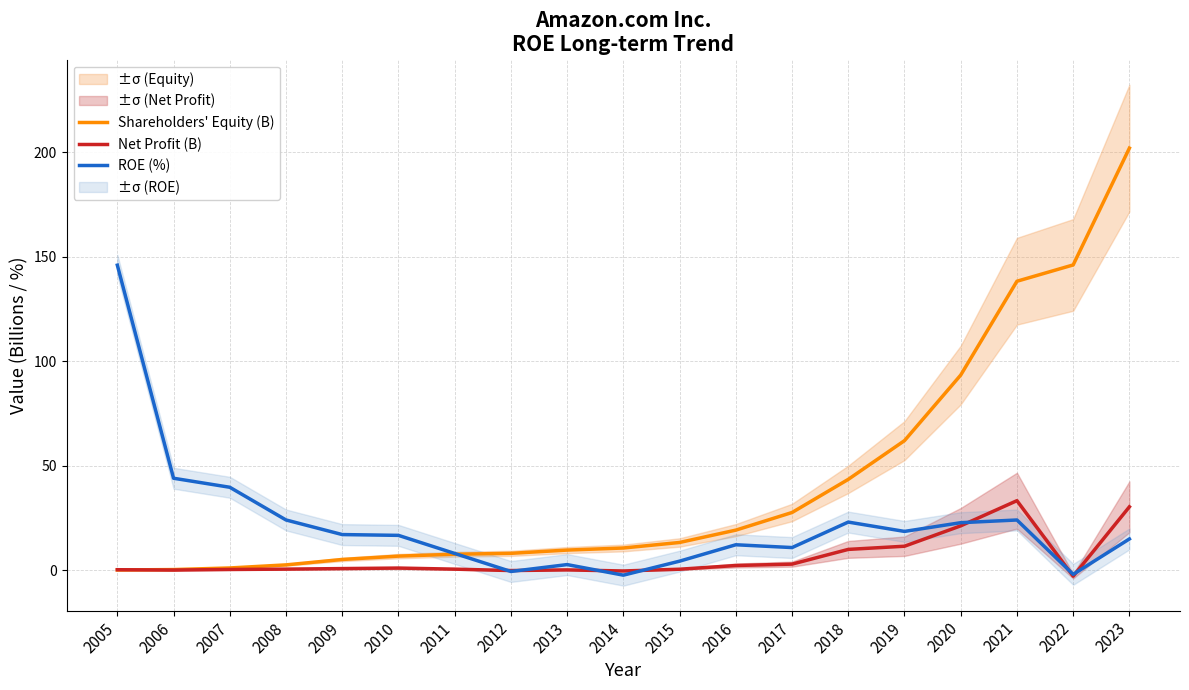

In Net Profit (B), how many points are higher than both neighbors (excluding endpoints)?

3